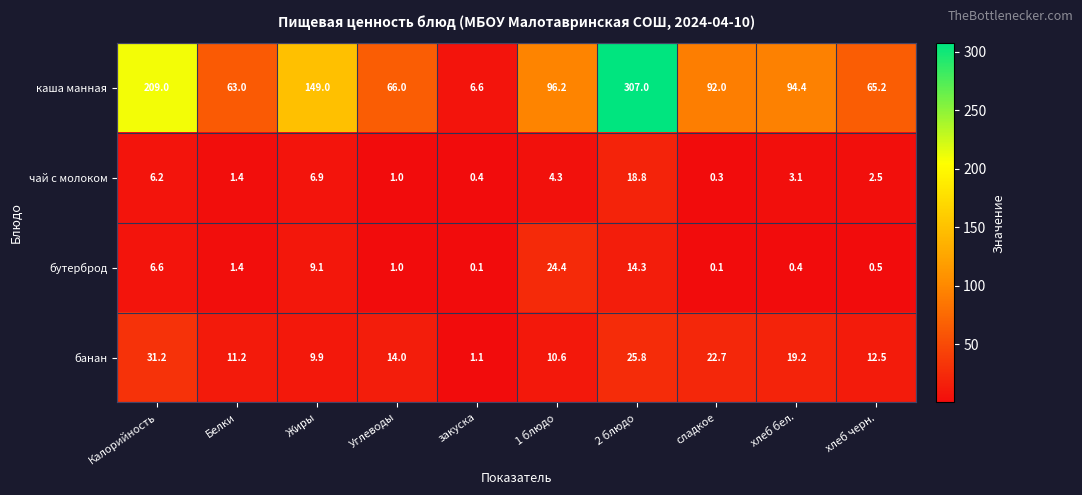

Which category has the highest value in the каша манная series?

2 блюдо